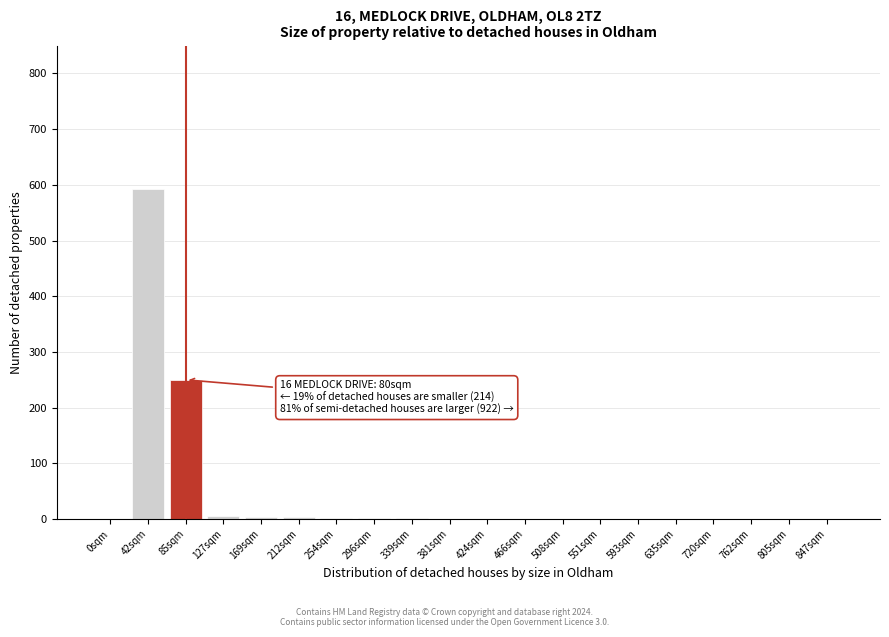

At which label is the value closest to 296?

85sqm